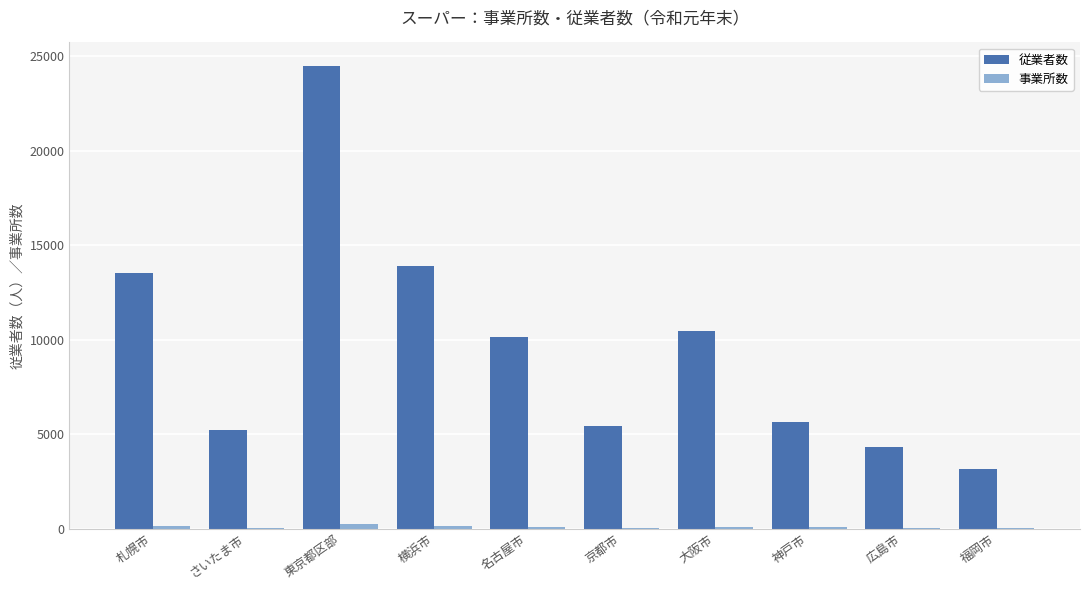

What is the sum of all 従業者数 values?

96313